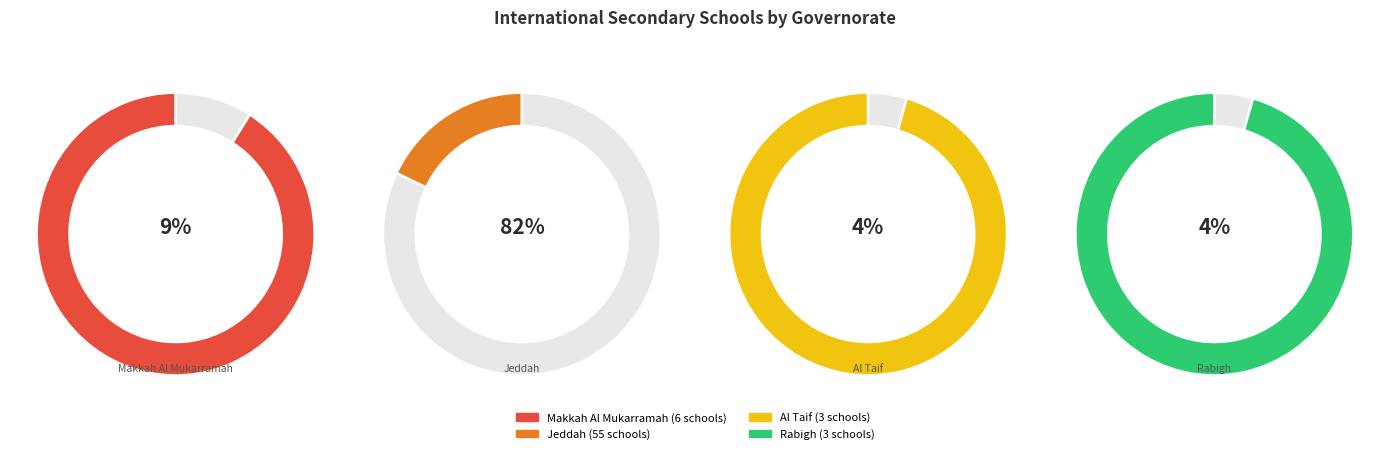

Which slice is the largest?

Jeddah